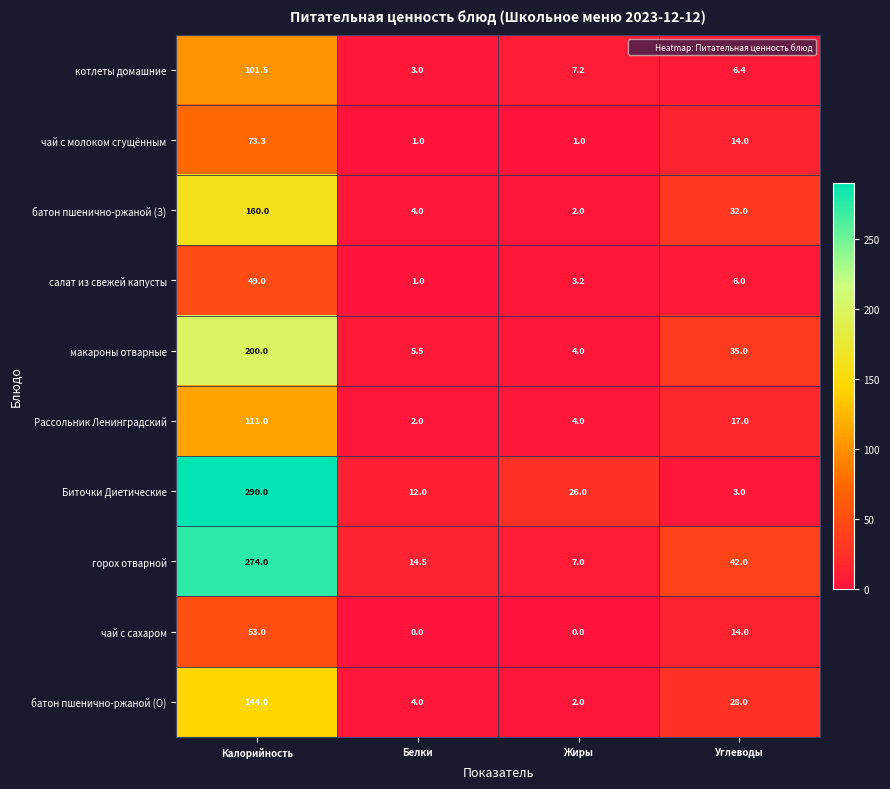

What is the maximum value shown in the chart?

290.0